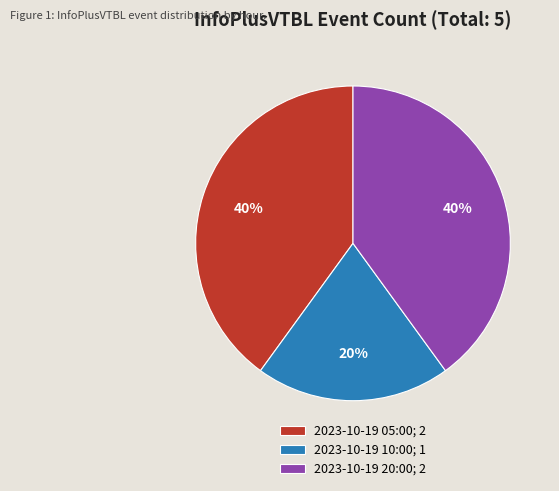

To the nearest percent, what is the average slice percentage?

33%